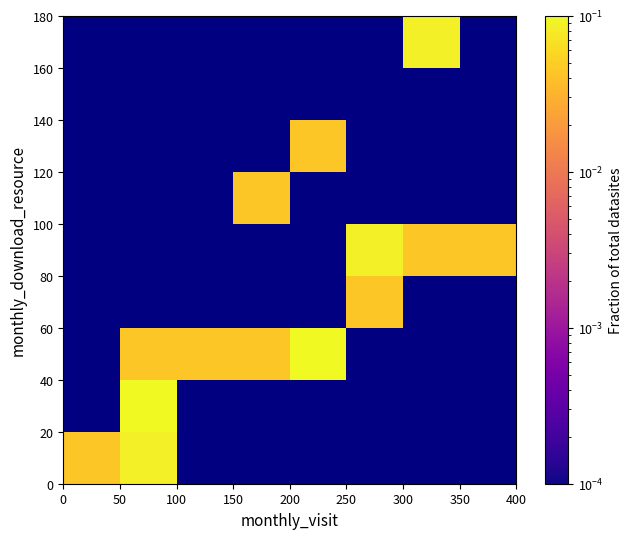

Count the number of categories in the chart.

8